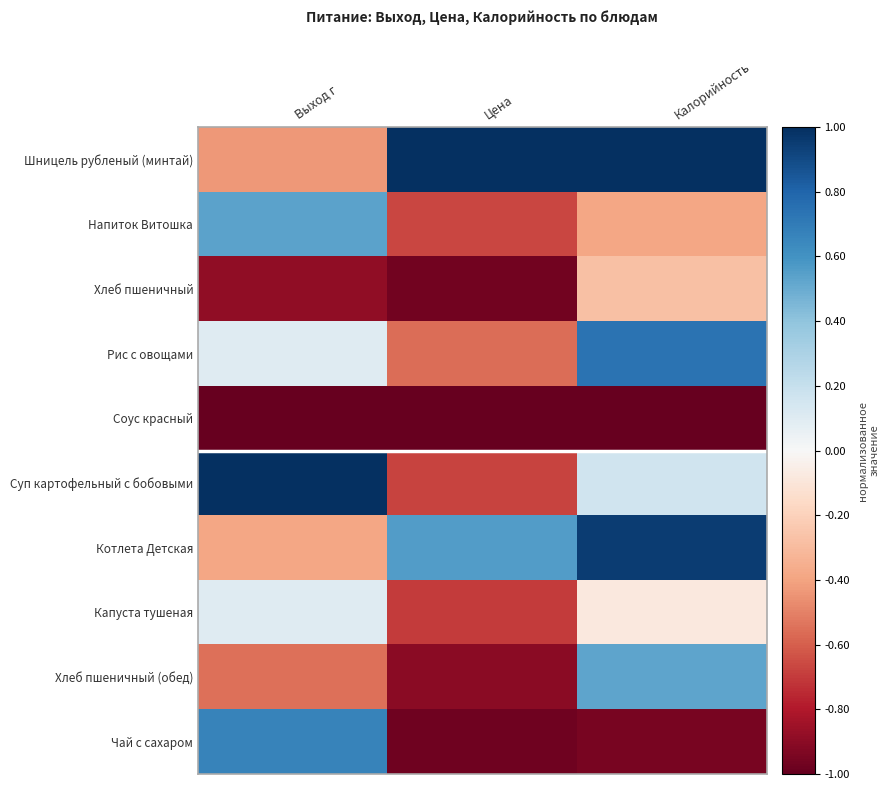

At how many categories does at least one series exceed 0?

3